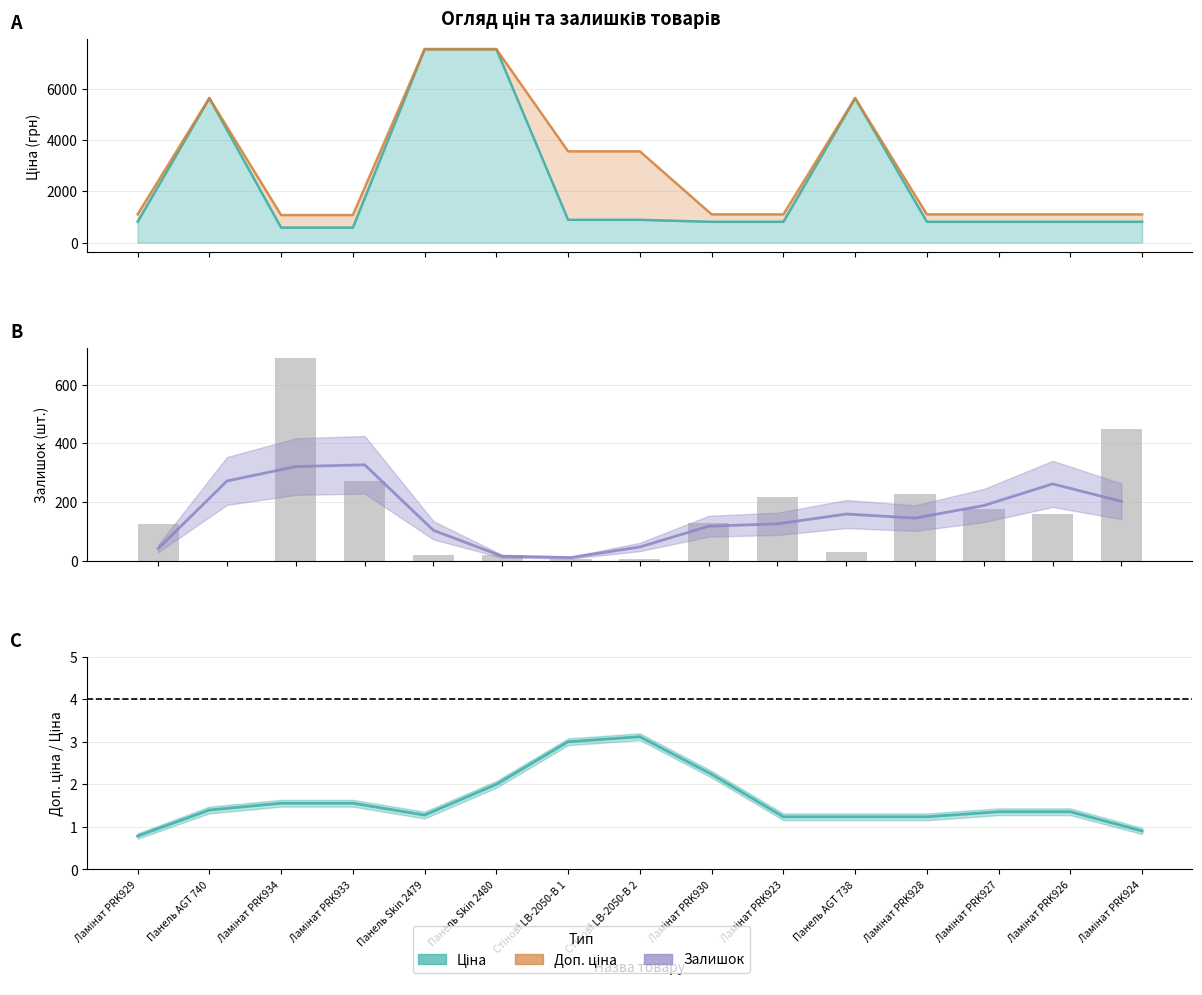

What is the difference between the second highest and second lowest values?

444